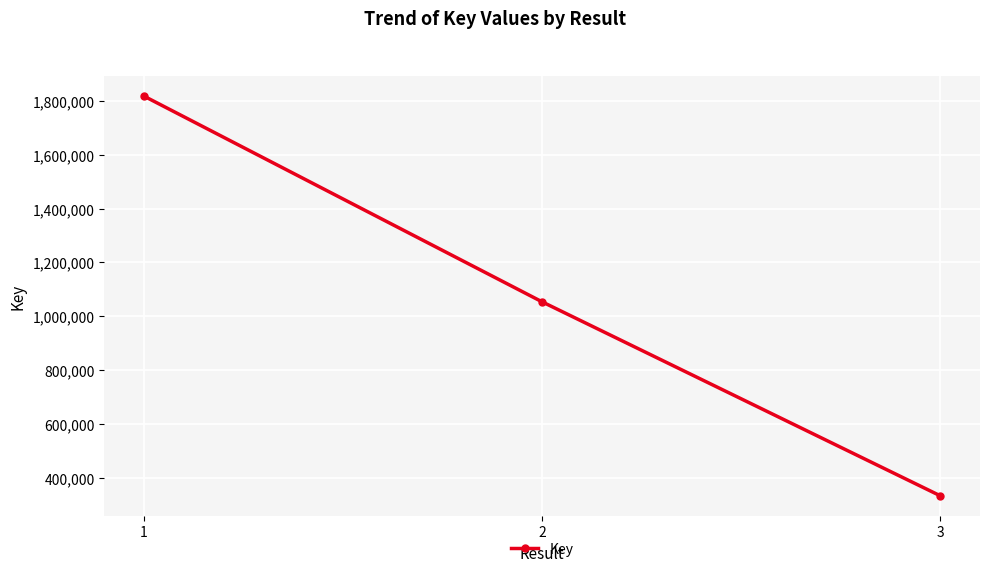

Is this an area chart (filled region under the line)?

No